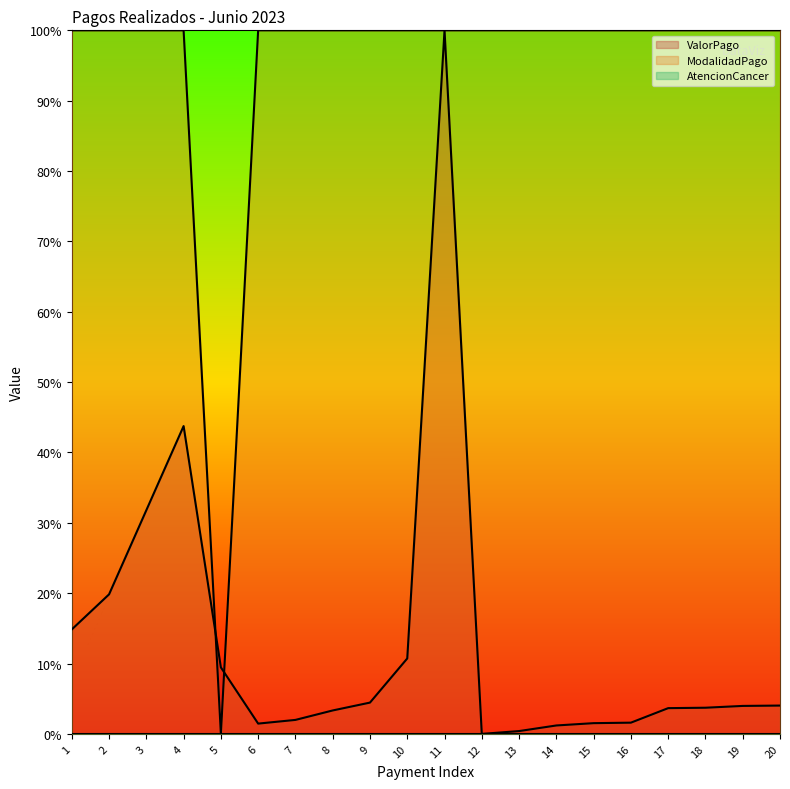

What is the maximum value for ValorPago?

100.0